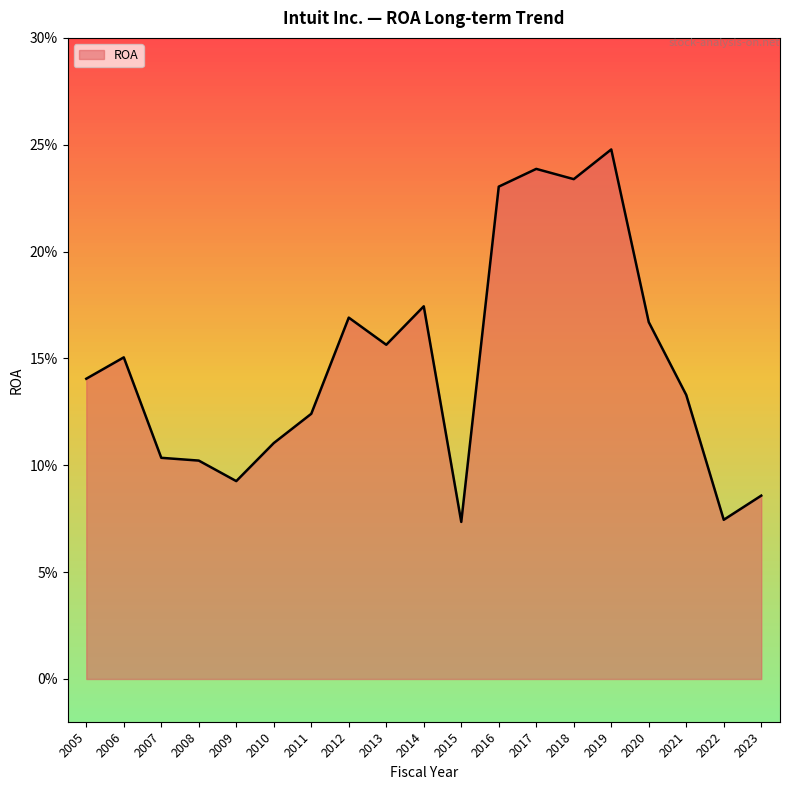

True or false: there are more than 1 points higher than both neighbors.

True